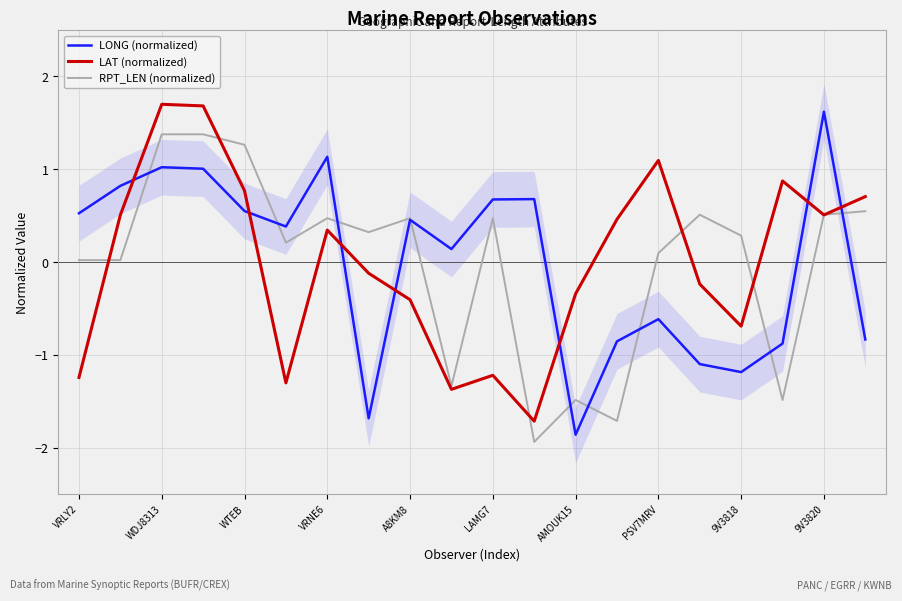

At which label is RPT_LEN (normalized) closest to 0?

VRLY2